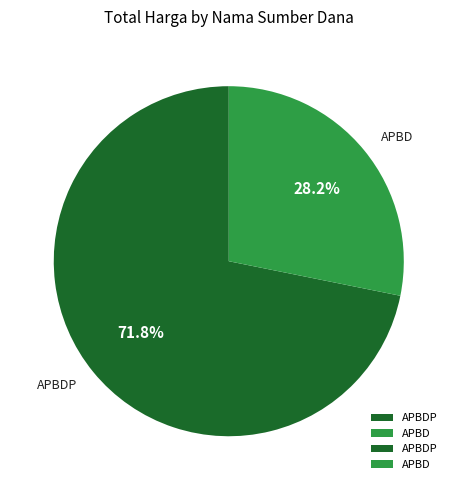

Which category has the smallest portion of the pie?

APBD